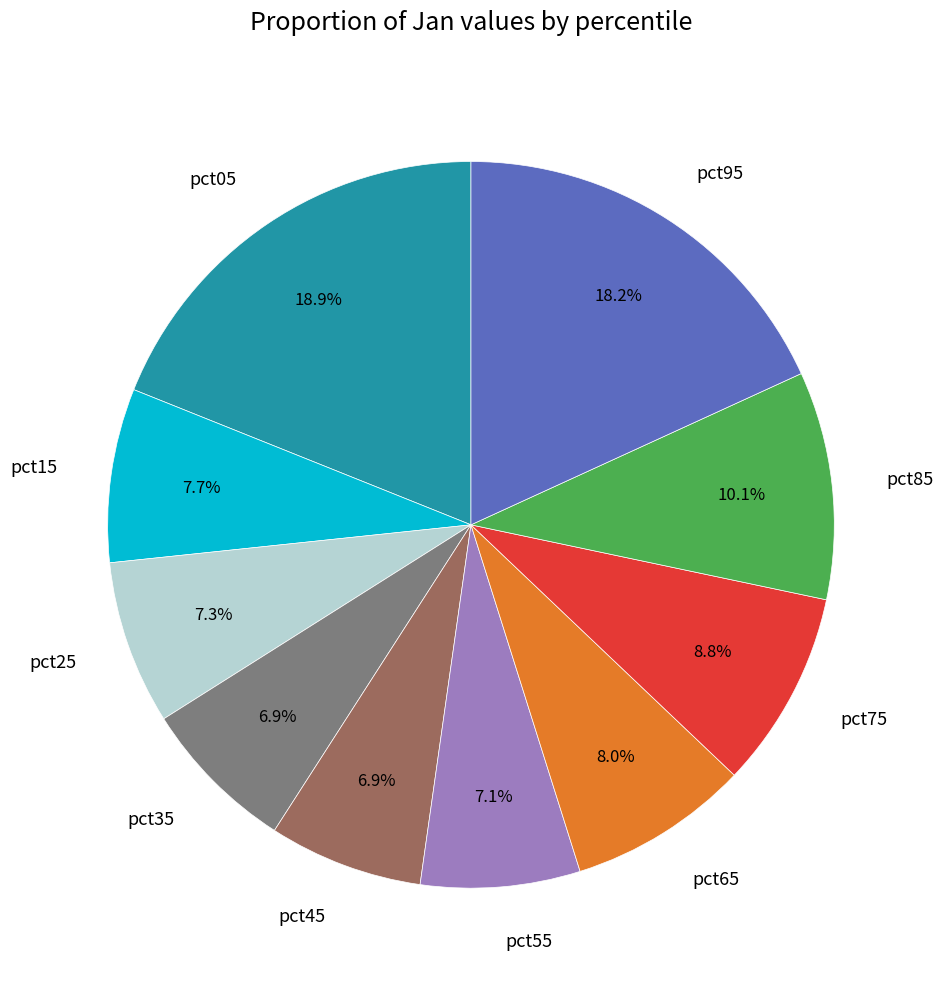

Combined, what portion of the pie is pct95 and pct55?

25.3%